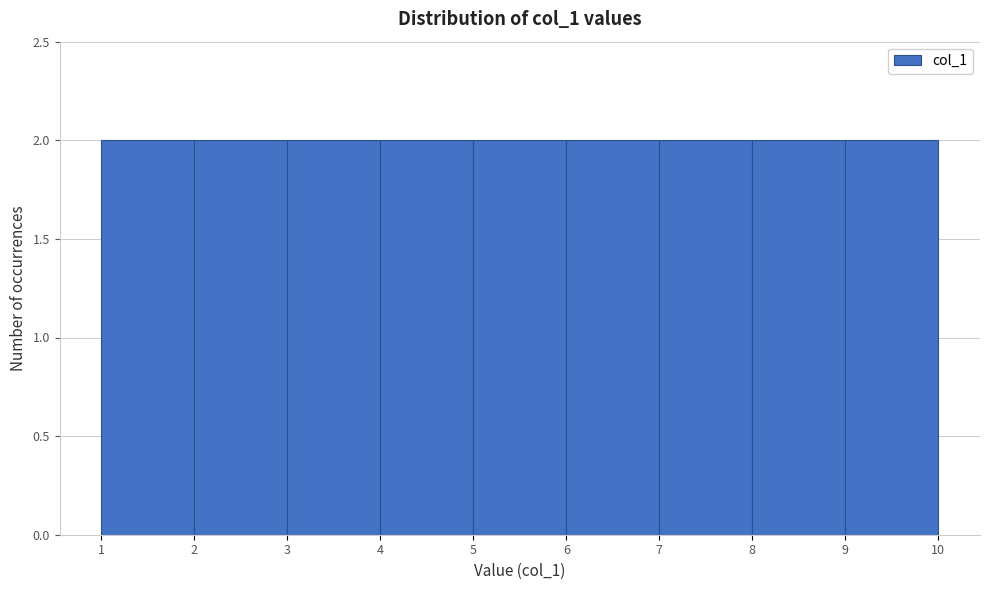

What is the height of the bar covering 9 to 10 on the x-axis? The values are not printed on the chart, so give them approximately, as read against the axis.

2